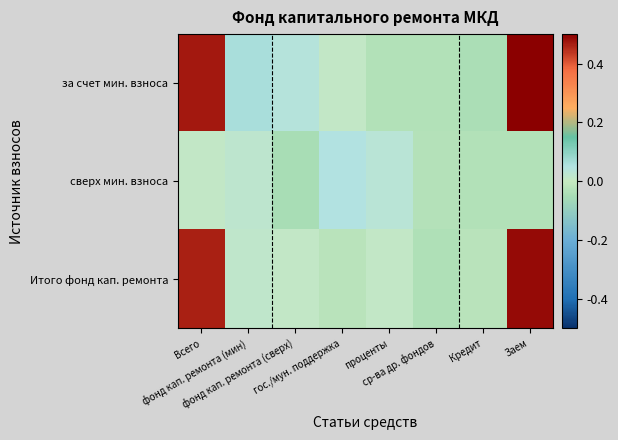

Rank the series by their maximum value, from highest to lowest.

за счет мин. взноса, Итого фонд кап. ремонта, сверх мин. взноса